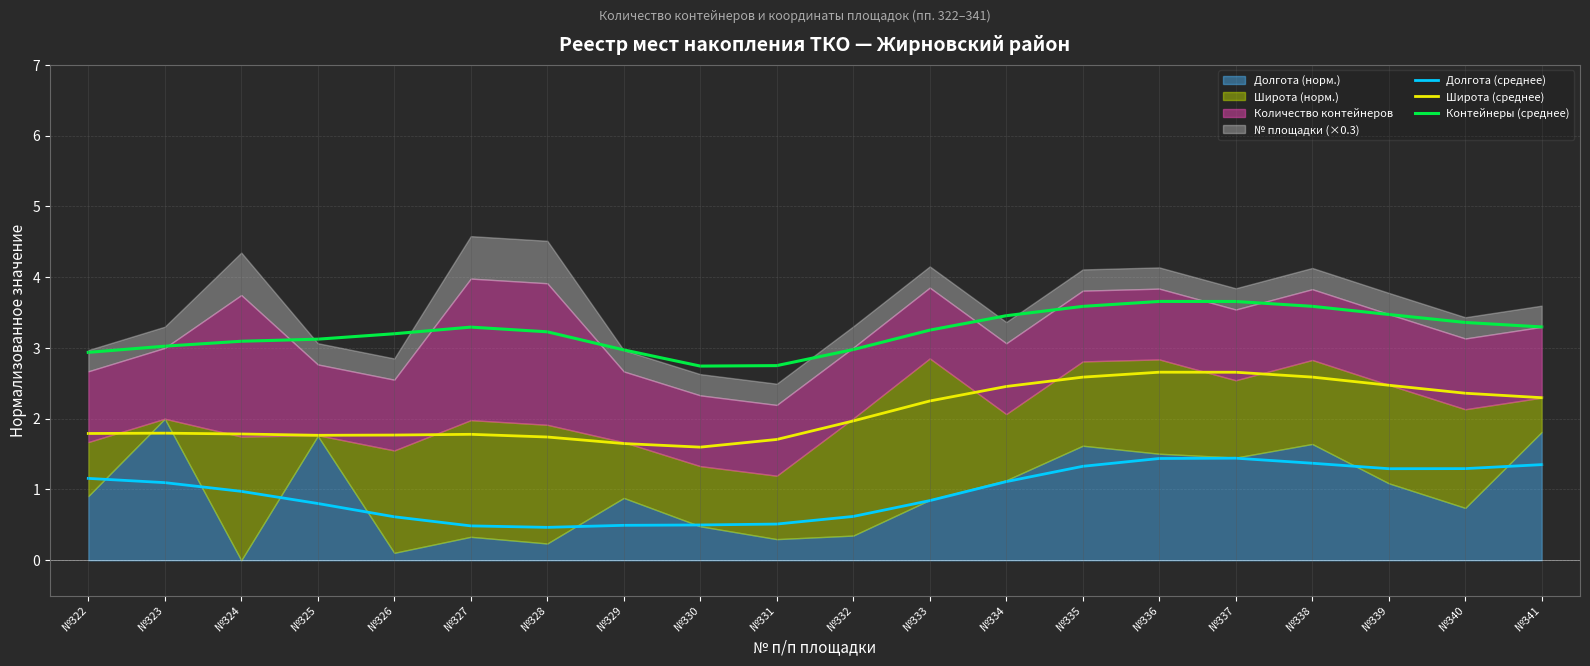

Where is the first local maximum for Широта (среднее)?

№323